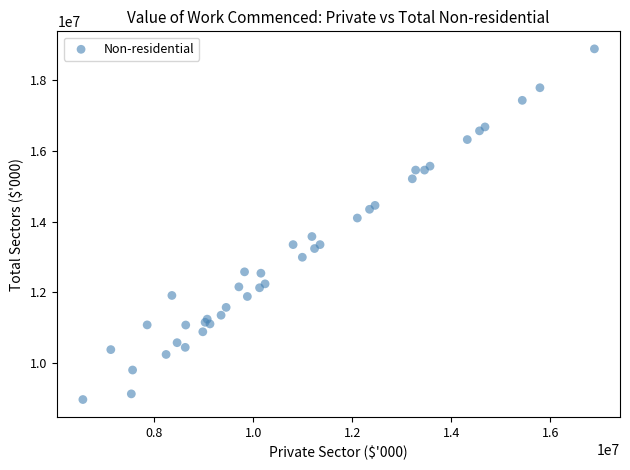

What Y value in the scatter plot is closest to 13923870?

14098765